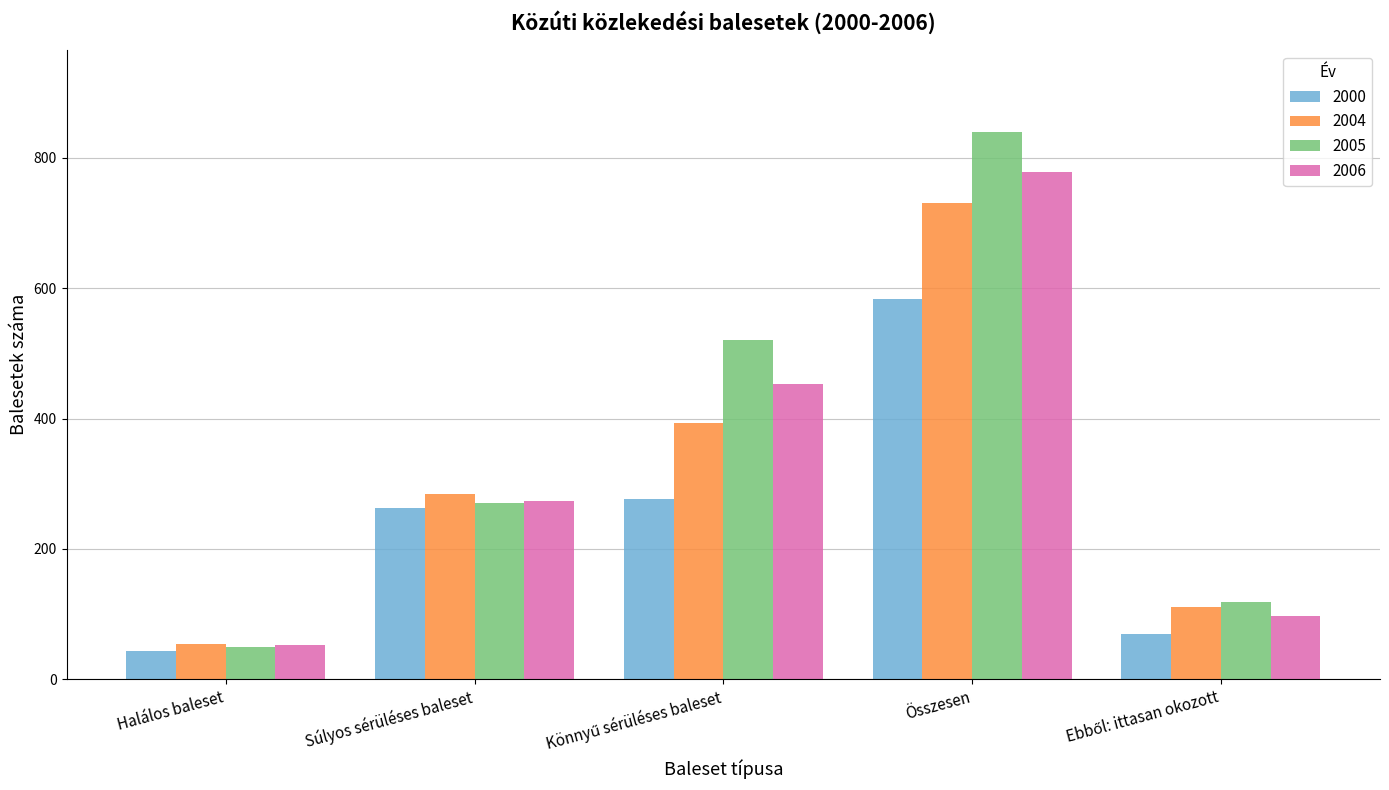

Which series has the widest spread of values?

2005